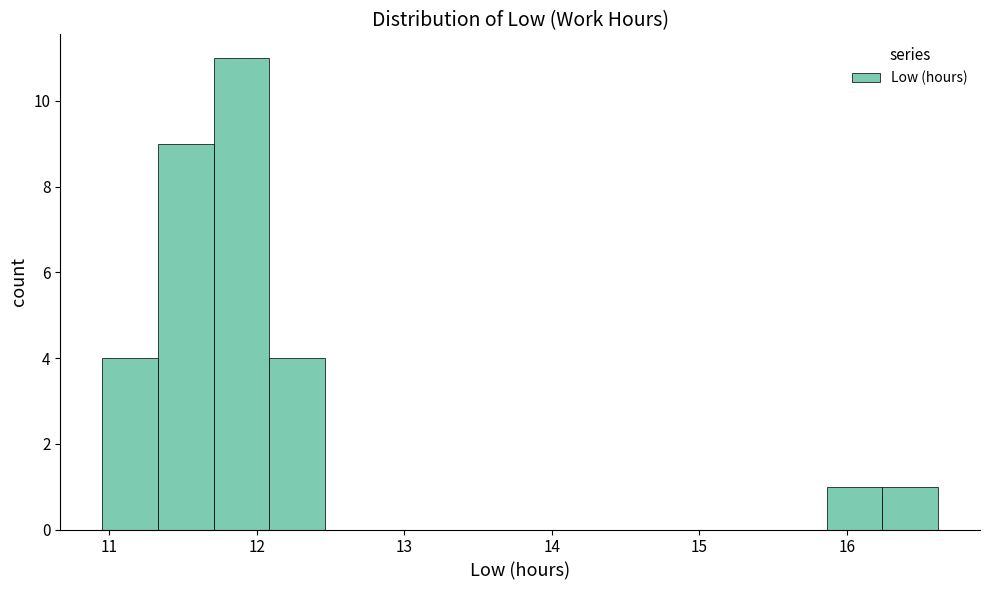

Read against the x-axis, roughly where is the centre of the tallest bar?

11.9